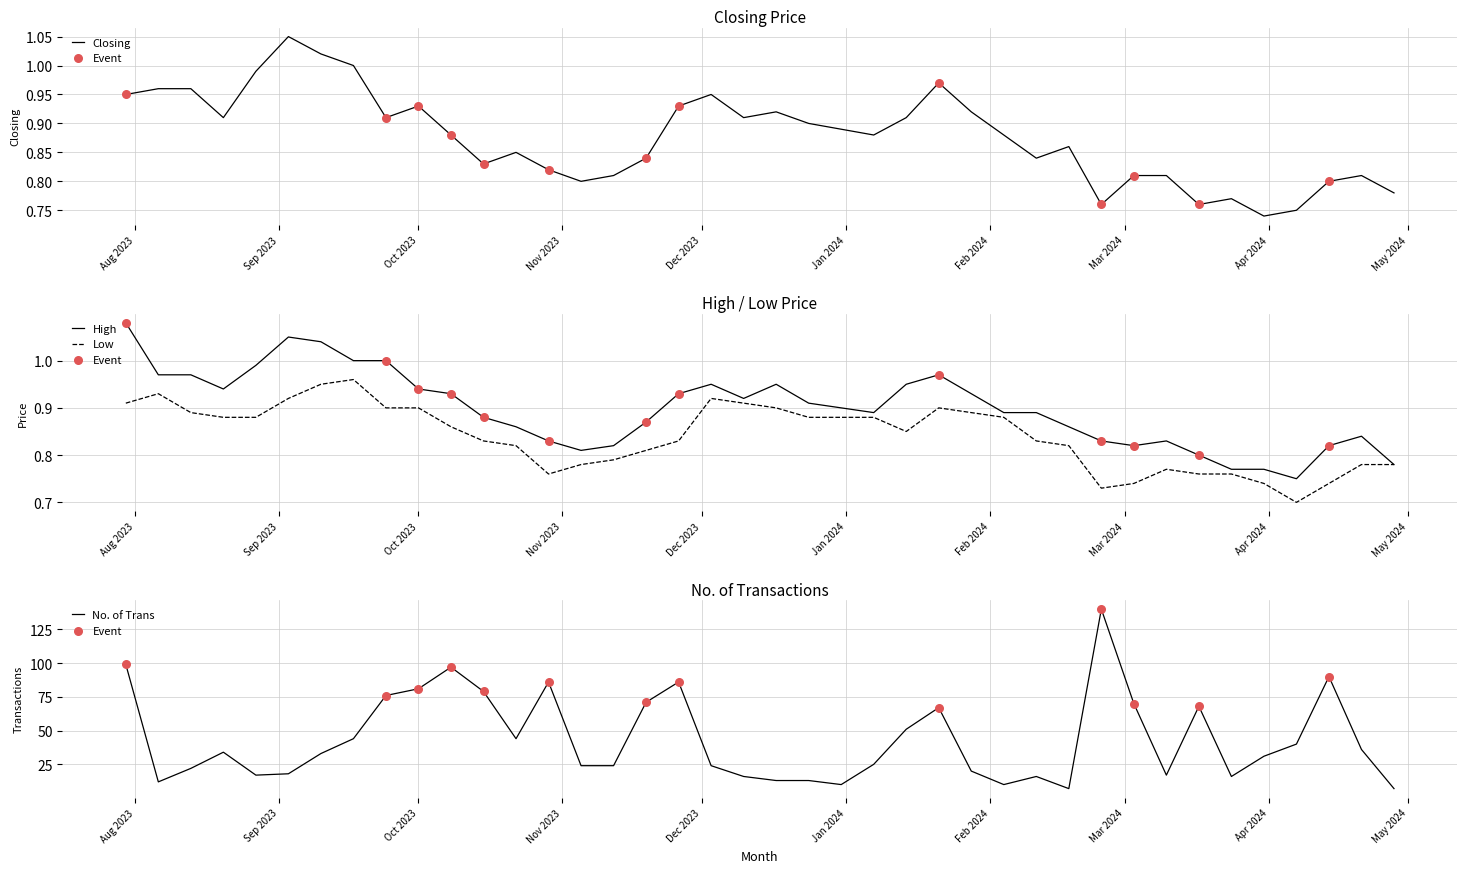

Which series has the largest total across all categories?

No. of Trans